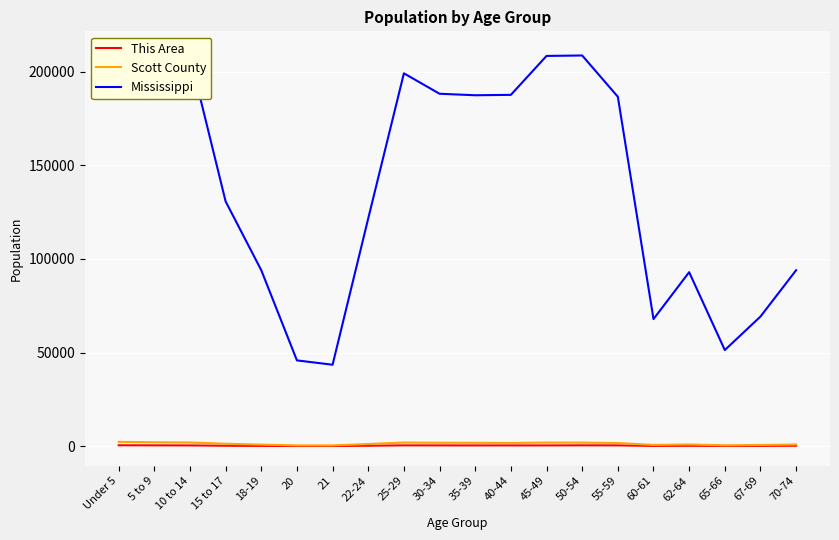

What is the minimum value for This Area?

82